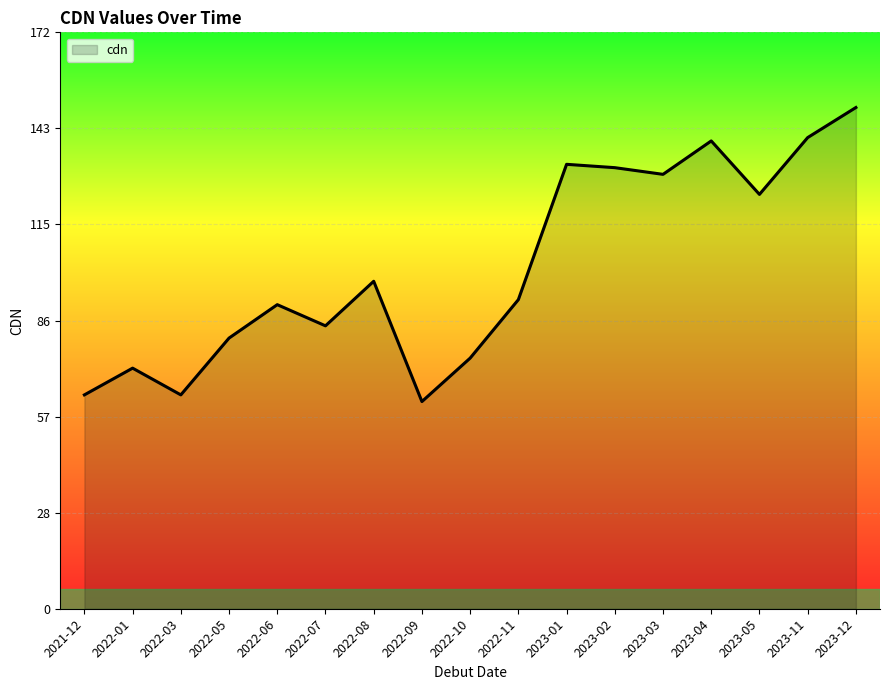

What is the difference between the values at 2022-11 and 2022-07?

7.8